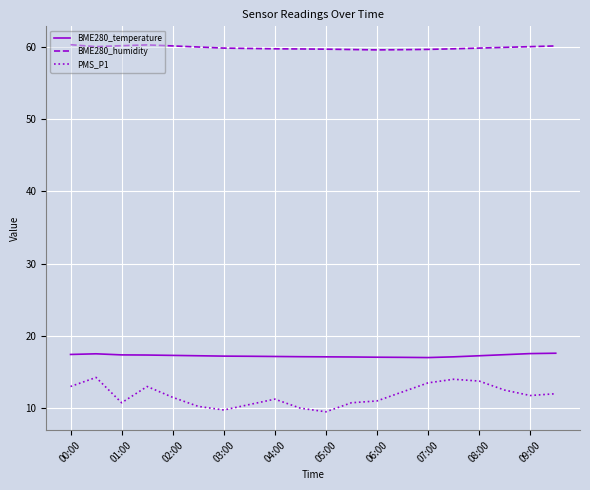

List the series in order of their peak value, highest first.

BME280_humidity, BME280_temperature, PMS_P1